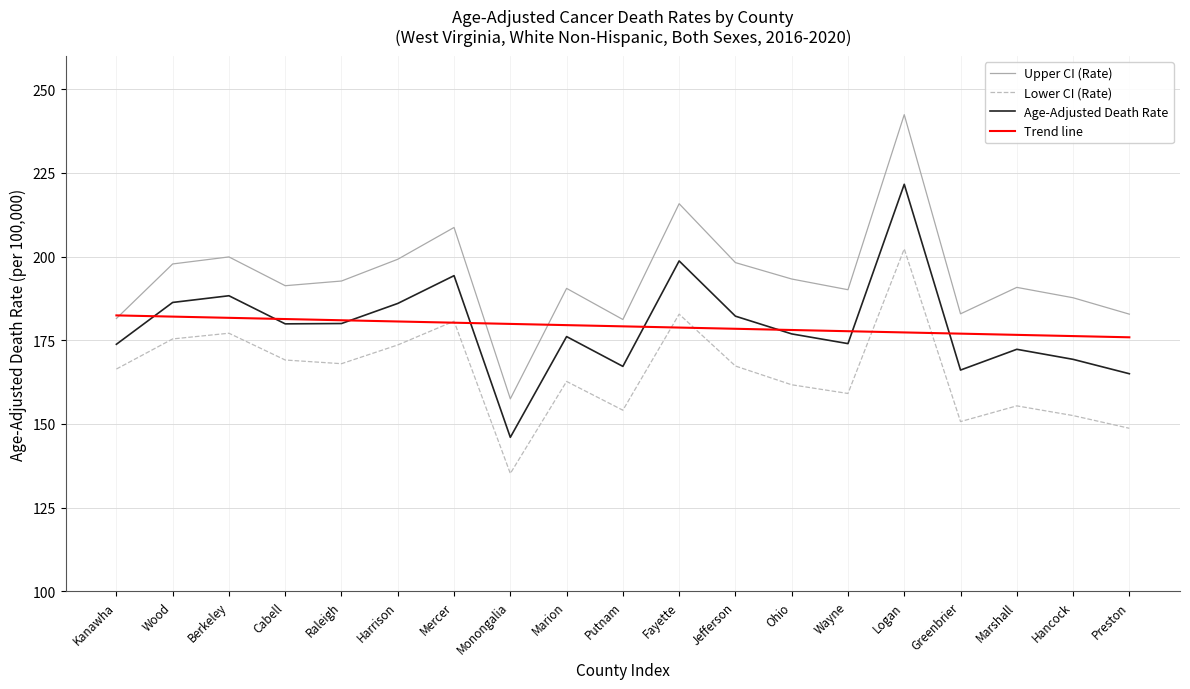

What value does the Age-Adjusted Death Rate series have at Mercer?

194.3